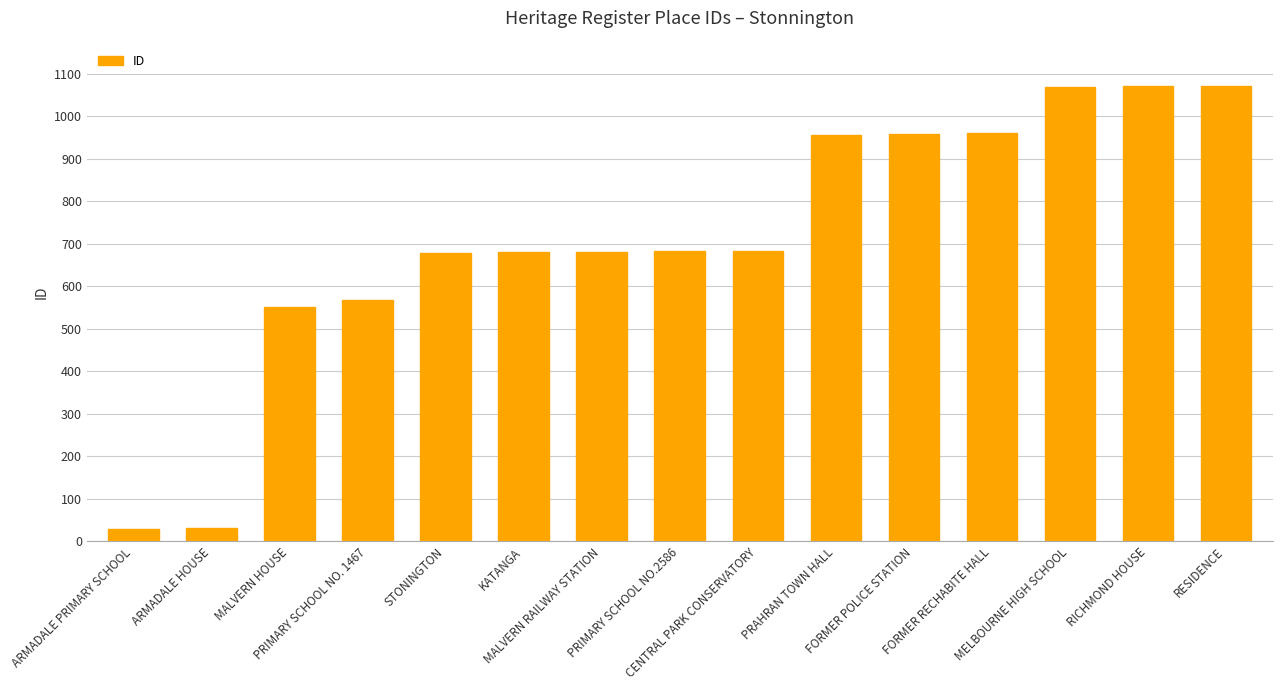

What is the difference between the values at MELBOURNE HIGH SCHOOL and PRIMARY SCHOOL NO.2586?

386